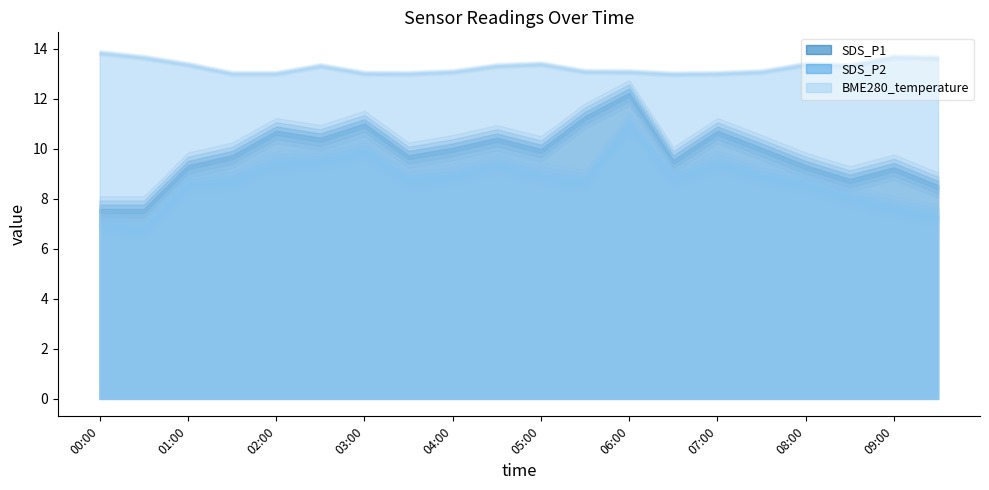

How many interior local valleys does the SDS_P1 series have?

5